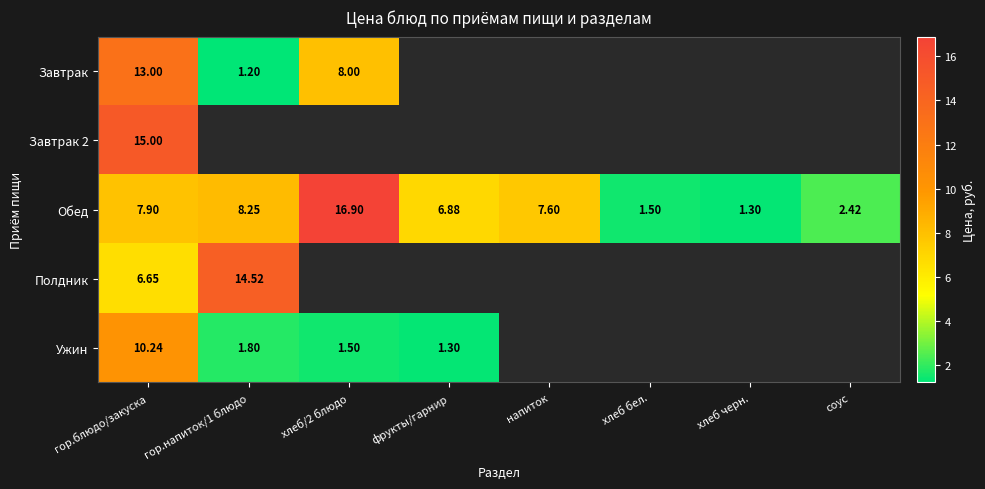

The Обед series shows 14.2 at гор.напиток/1 блюдо. True or false?

False